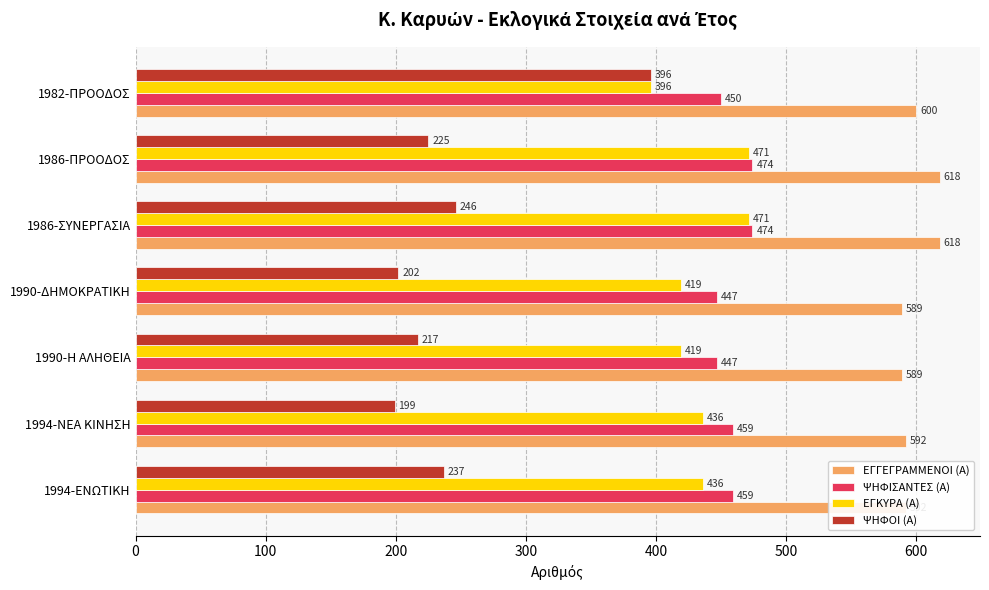

Is the value of ΨΗΦΟΙ (Α) at 1986-ΣΥΝΕΡΓΑΣΙΑ greater than the value of ΕΓΚΥΡΑ (Α) at 1986-ΠΡΟΟΔΟΣ?

No